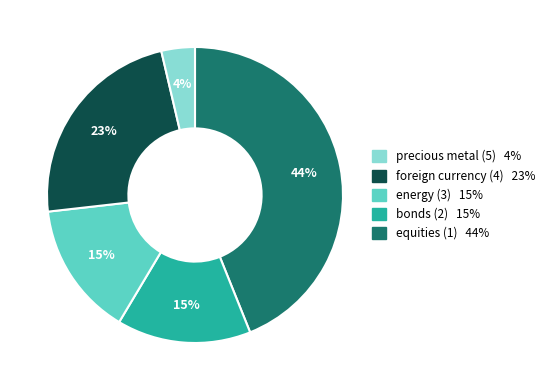

Is there a majority slice in this chart?

No